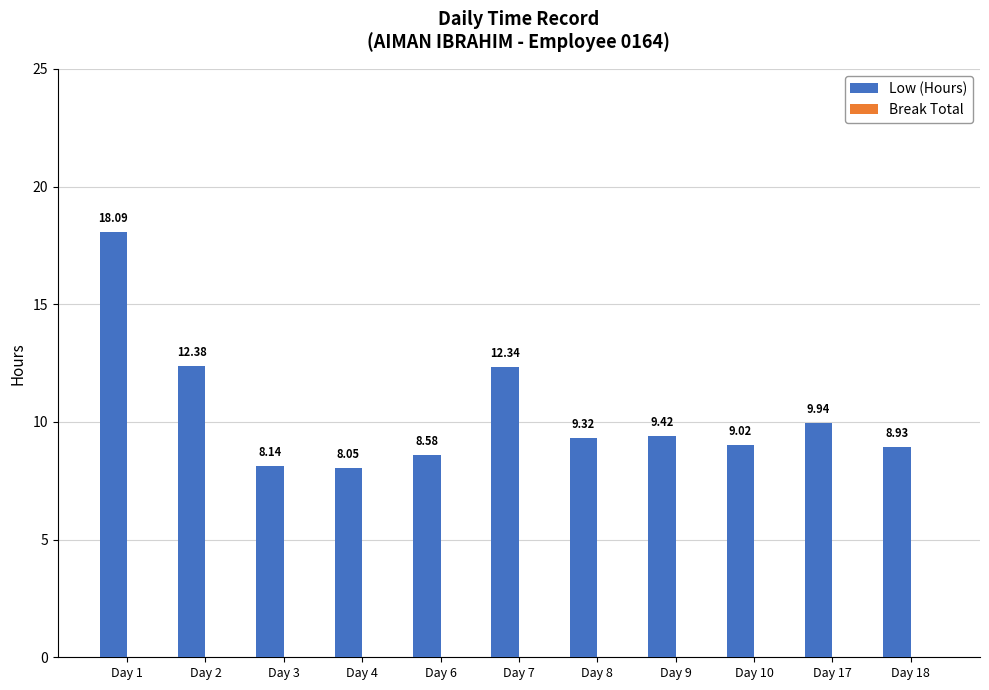

Approximately how many times larger is the value at Day 9 compared to Day 17?

0.9